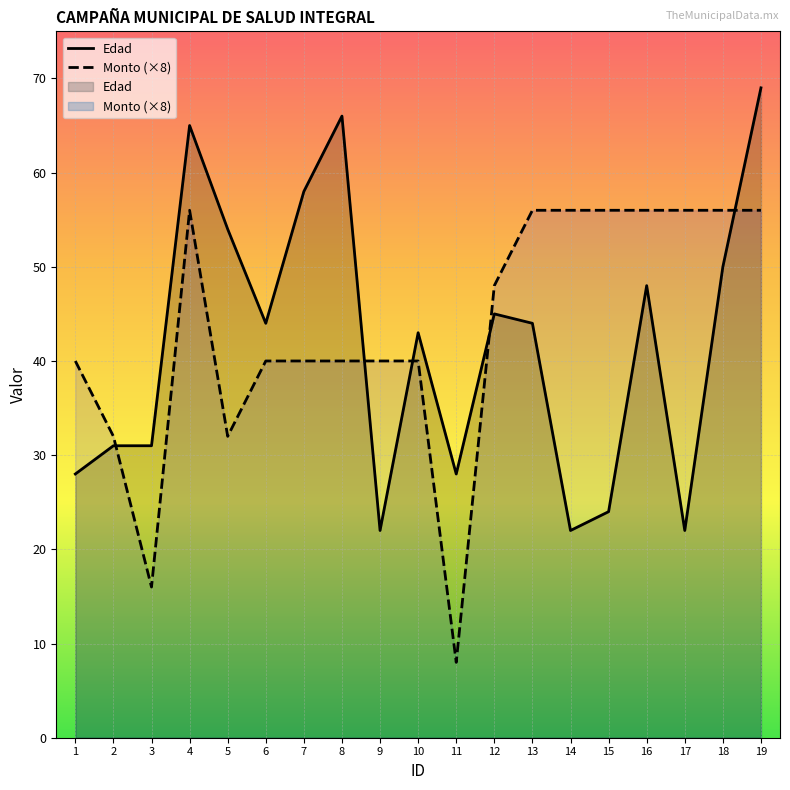

What is the total value across all series at 9?

62